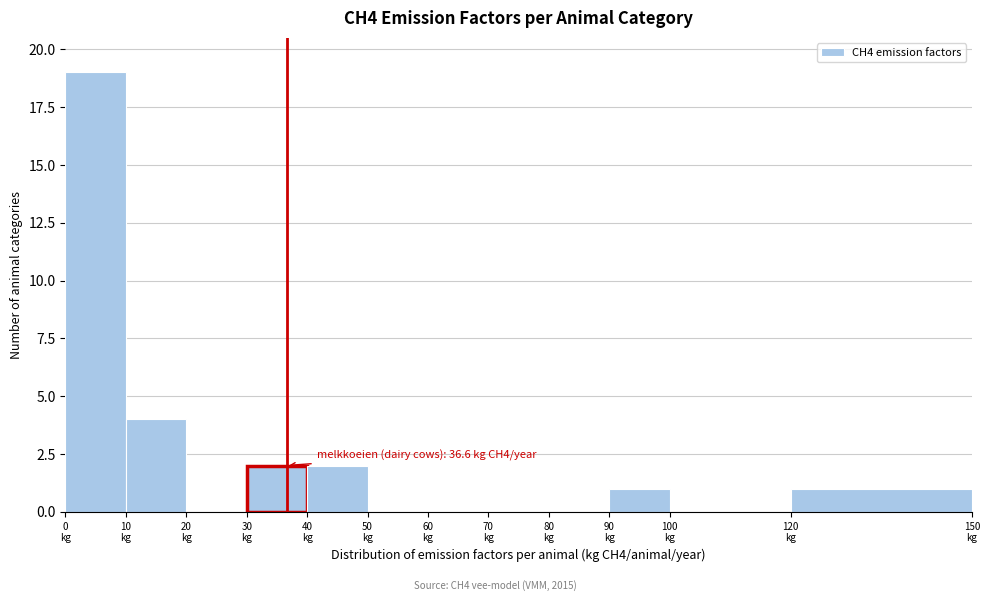

Over which range of the x-axis is the bar tallest?

0 to 10